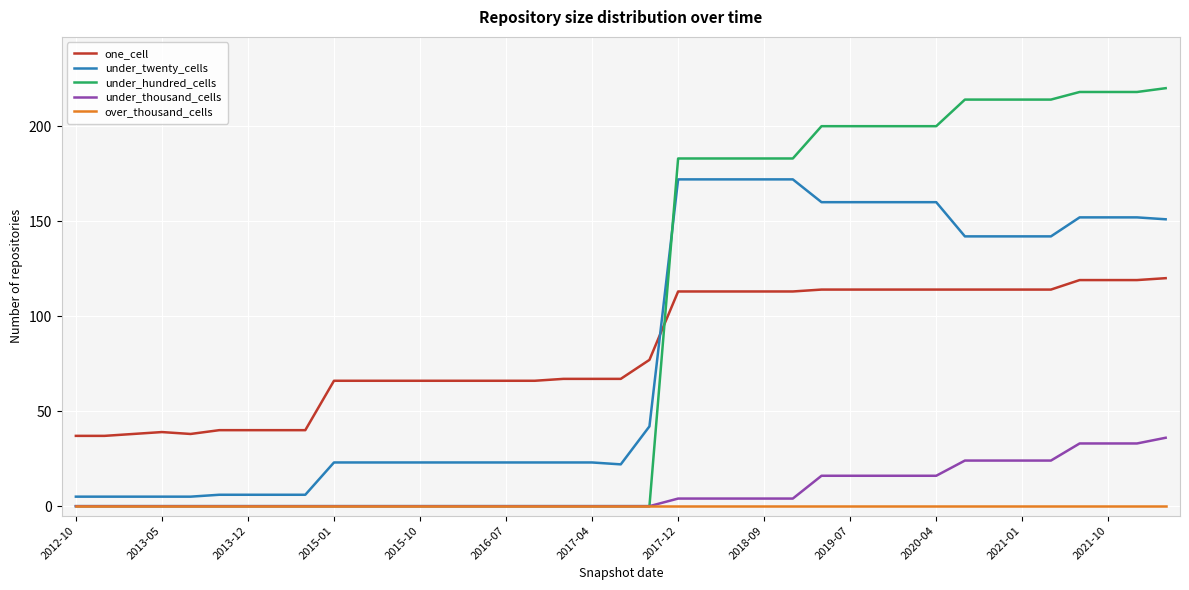

Which series has the largest total across all categories?

under_hundred_cells